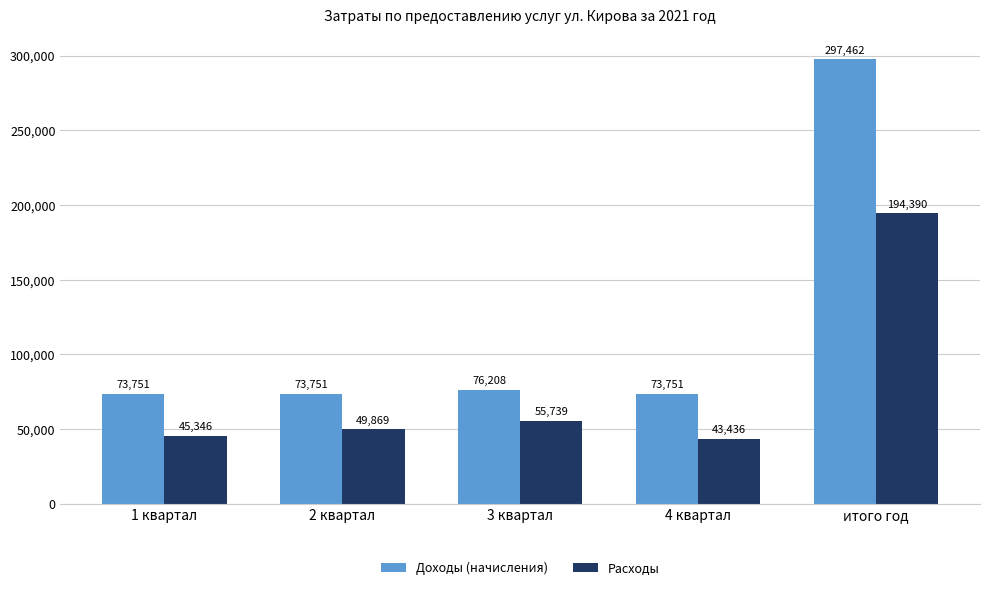

List the series in order of their overall mean, highest first.

Доходы (начисления), Расходы